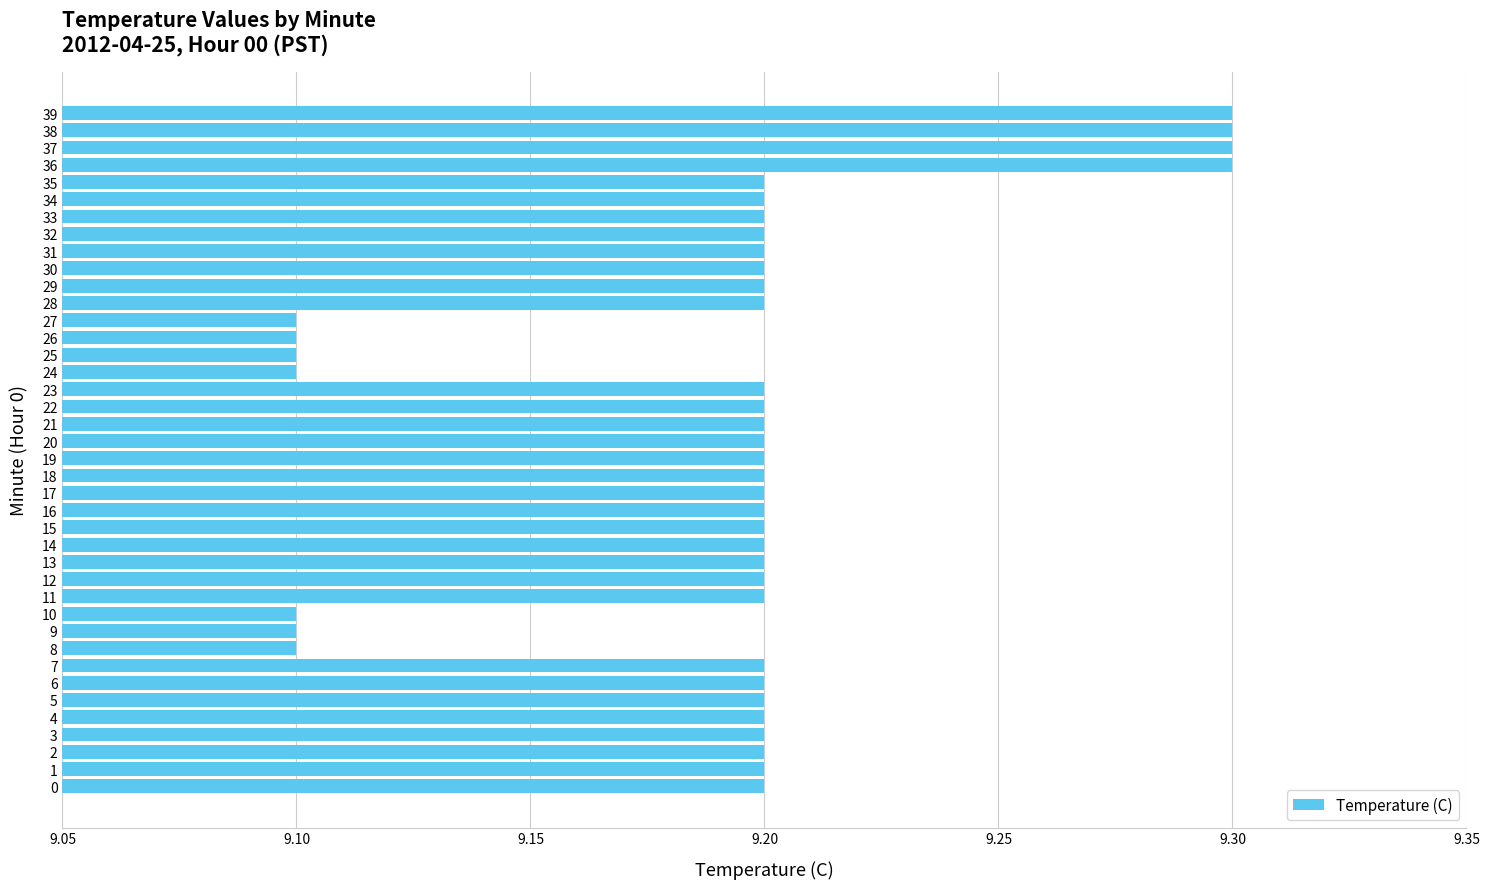

Is it true that the value at 30 is 9.2?

True